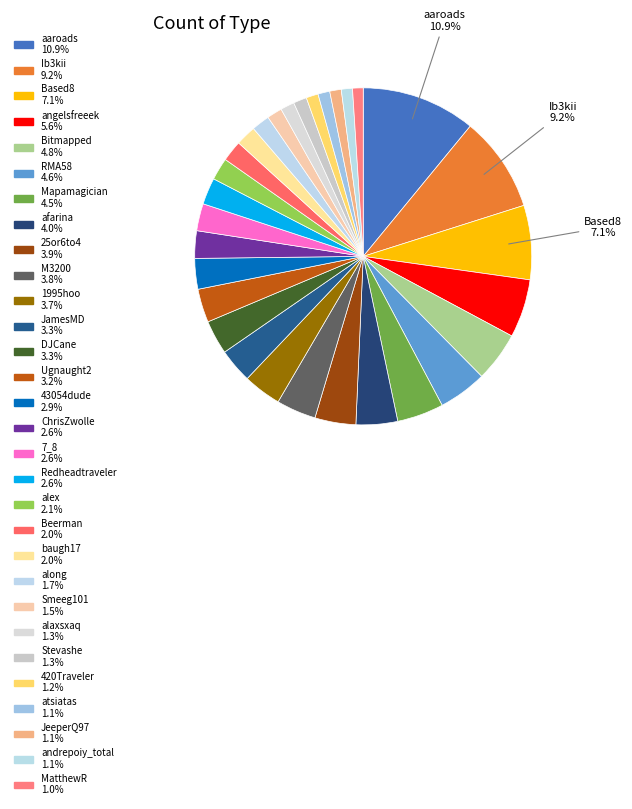

How many segments does this pie chart have?

30